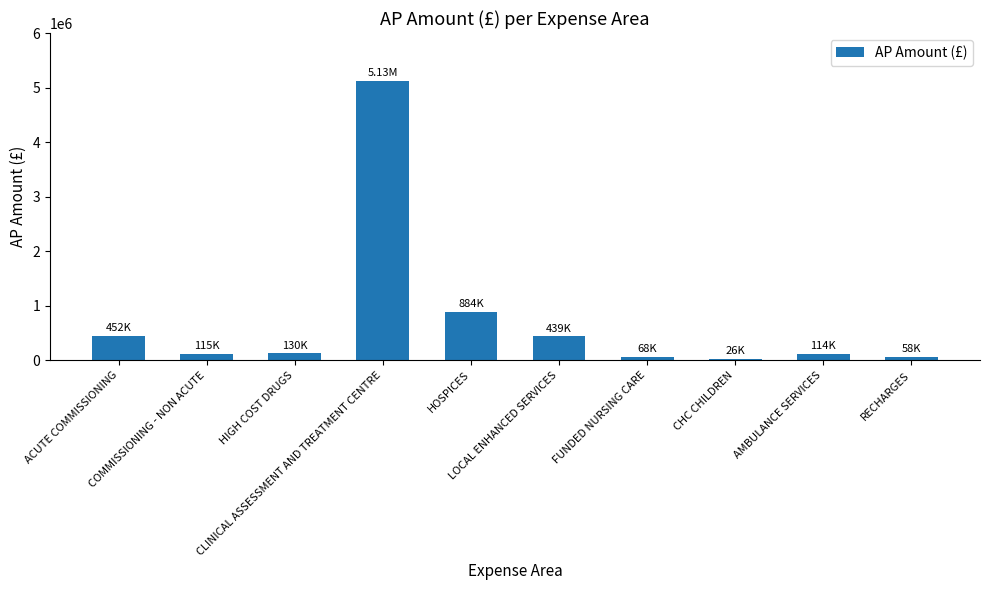

What is the ratio of the value at ACUTE COMMISSIONING to the value at FUNDED NURSING CARE?

6.7